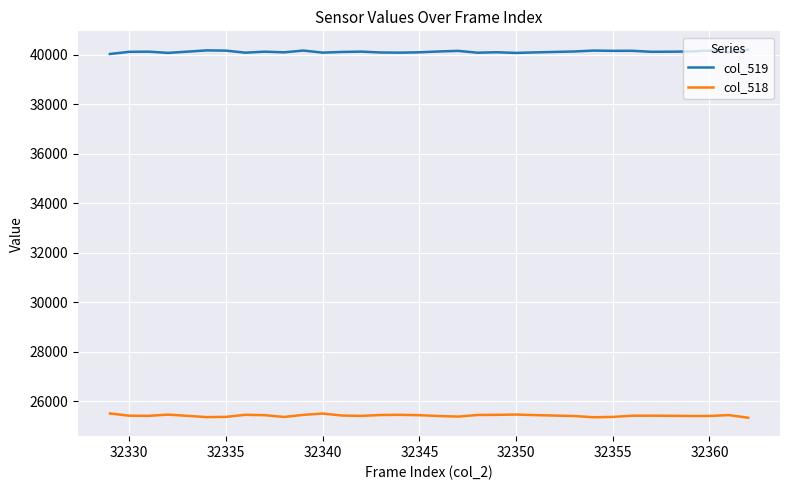

True or false: col_518 and col_519 intersect in this chart.

False